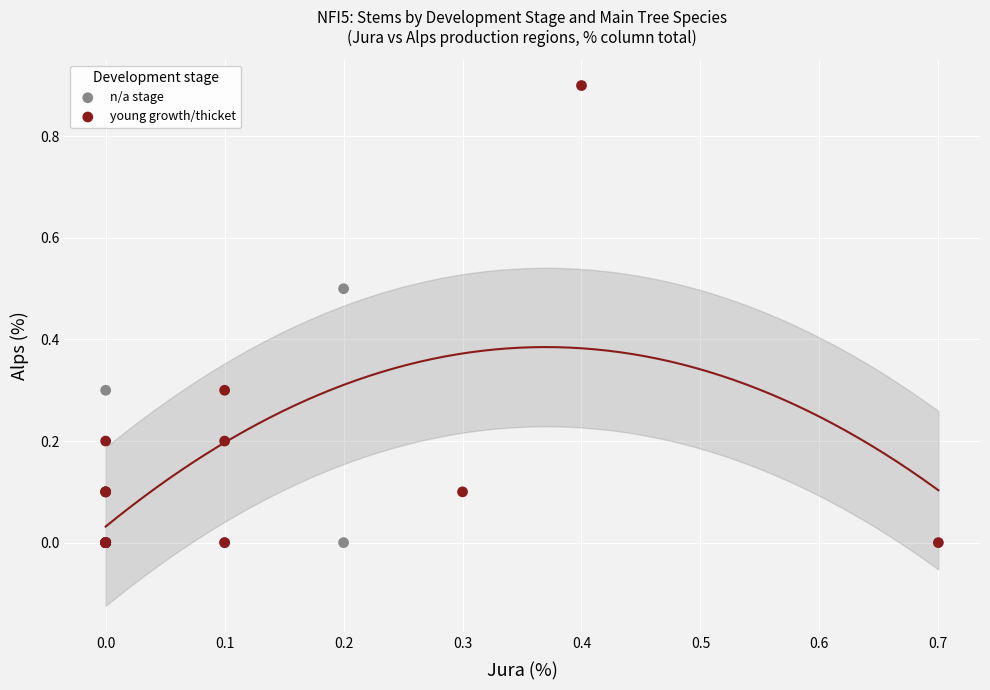

Which series reaches the maximum Y coordinate?

young growth/thicket